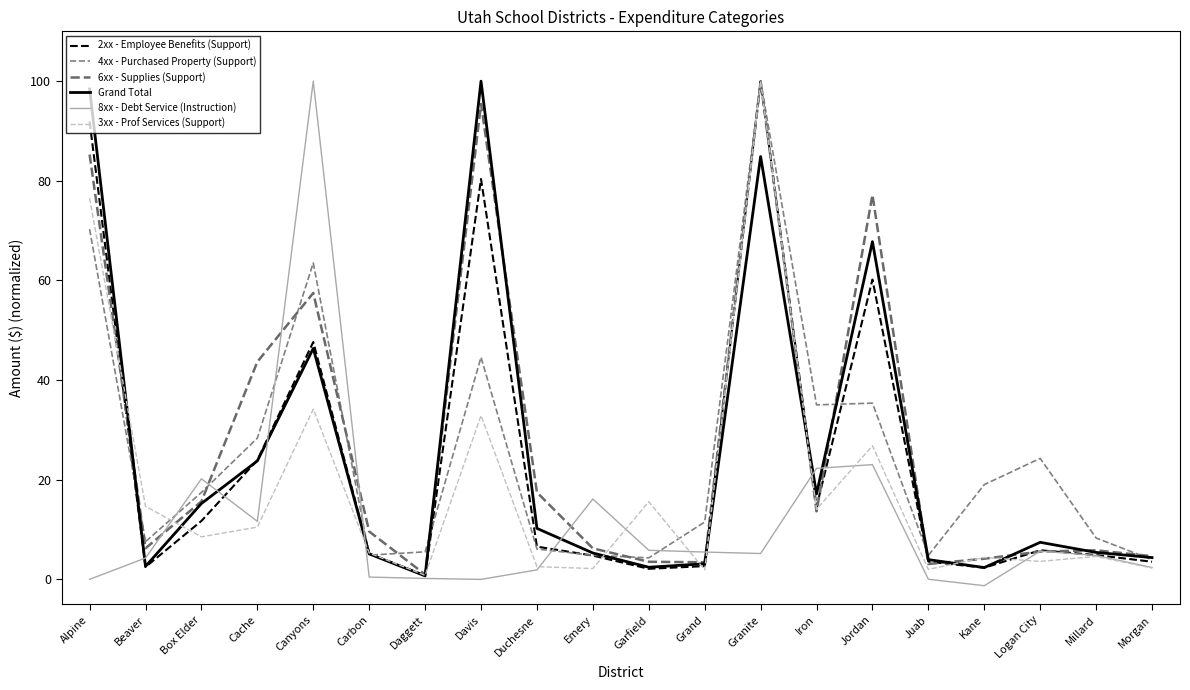

What are all the series names shown in the legend?

2xx - Employee Benefits (Support), 4xx - Purchased Property (Support), 6xx - Supplies (Support), Grand Total, 8xx - Debt Service (Instruction), 3xx - Prof Services (Support)